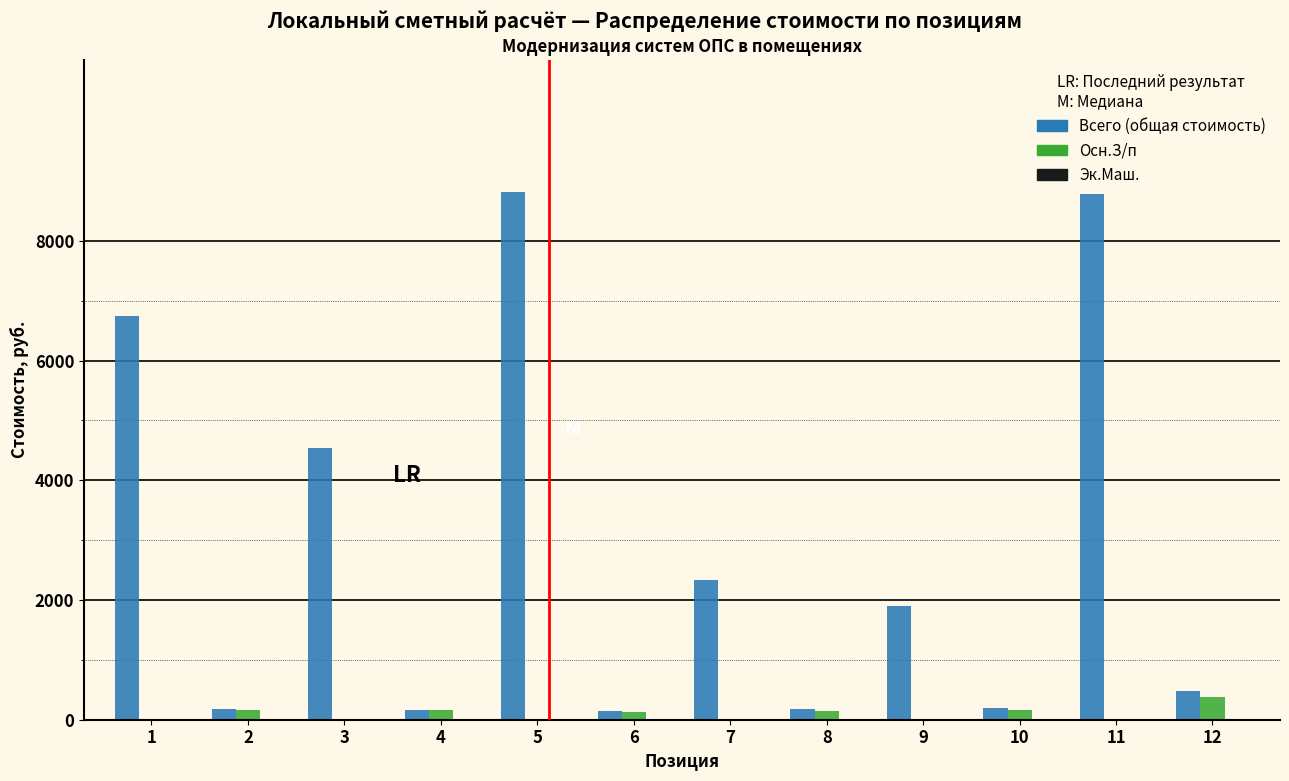

What is the greatest value displayed?

8820.3